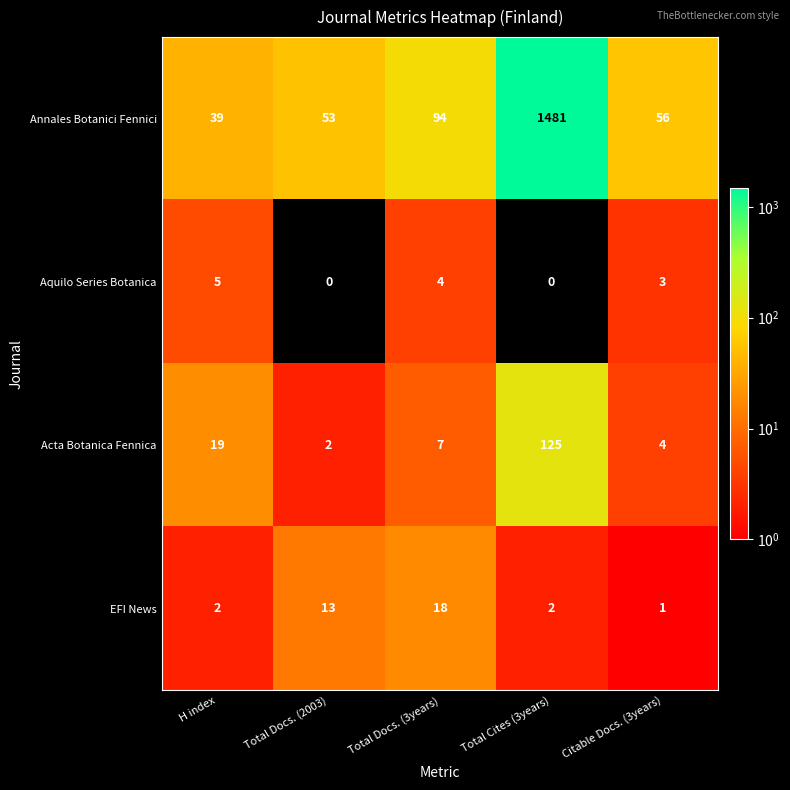

At Total Docs. (2003), list the series in order from largest to smallest.

Annales Botanici Fennici, EFI News, Acta Botanica Fennica, Aquilo Series Botanica